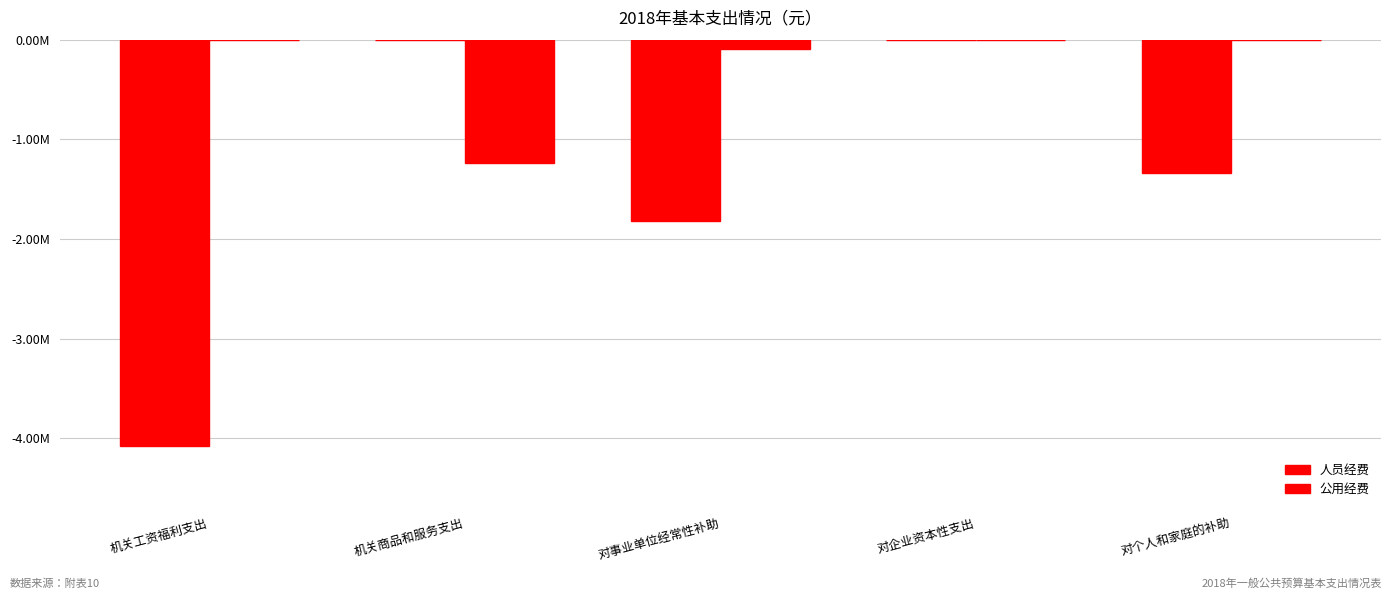

Are the bars grouped side by side (vs. stacked)?

Yes